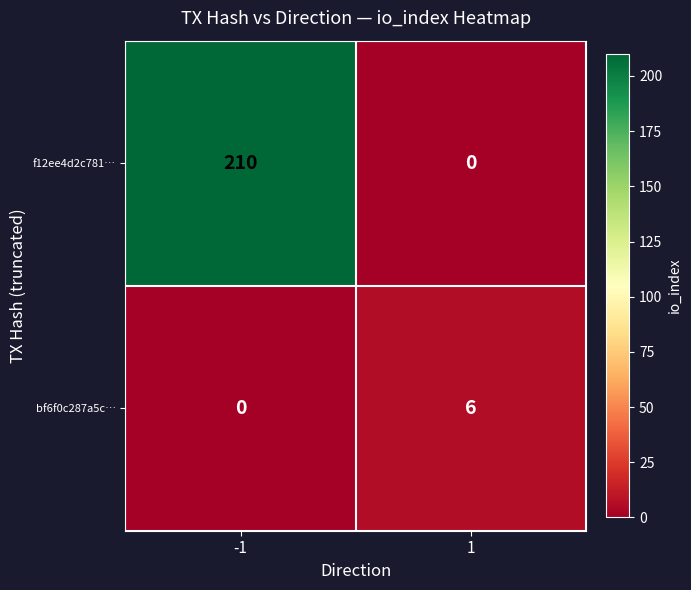

Which series has the largest total across all categories?

f12ee4d2c781…